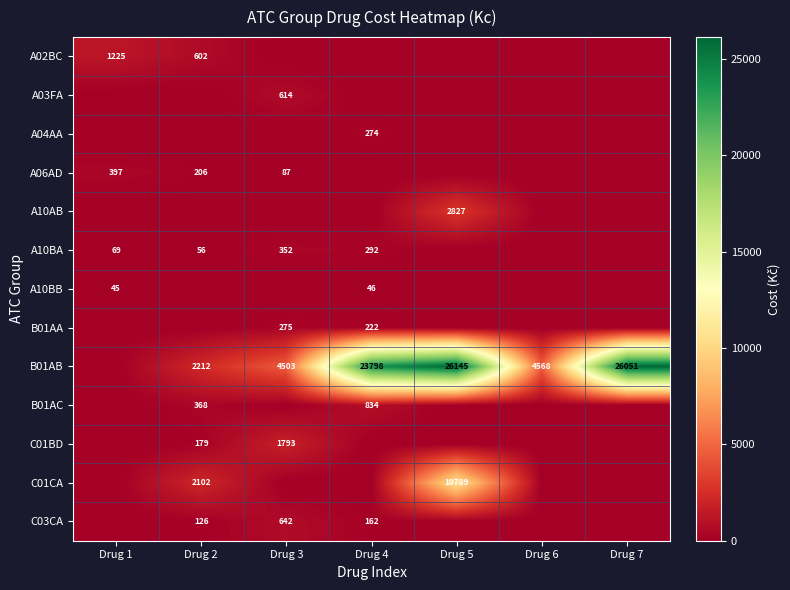

At how many categories does at least one series exceed 10617?

3